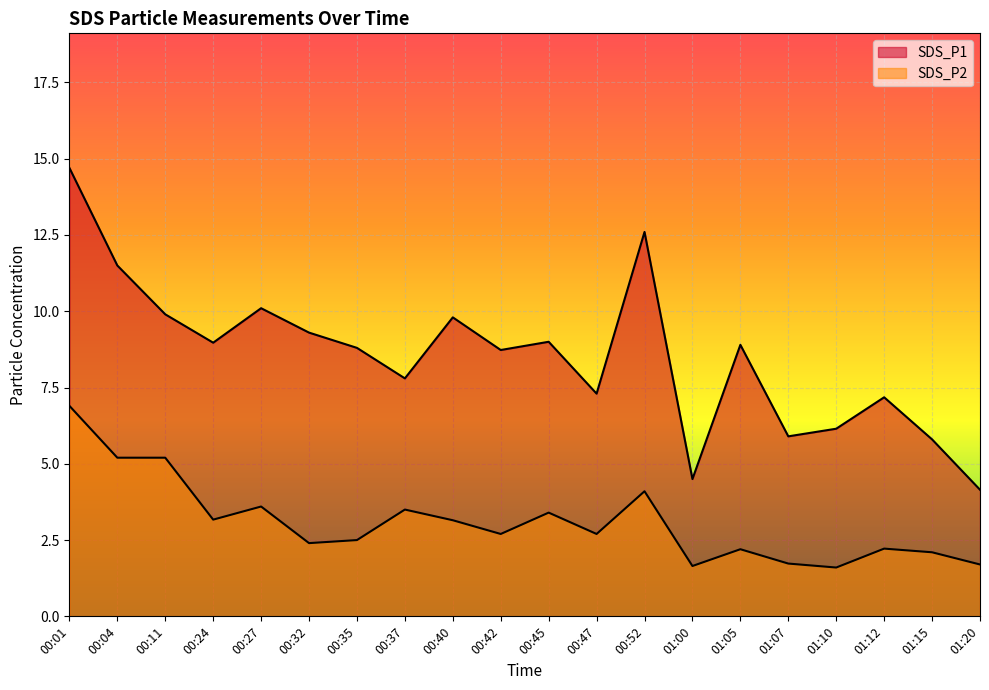

What are all the series names shown in the legend?

SDS_P1, SDS_P2